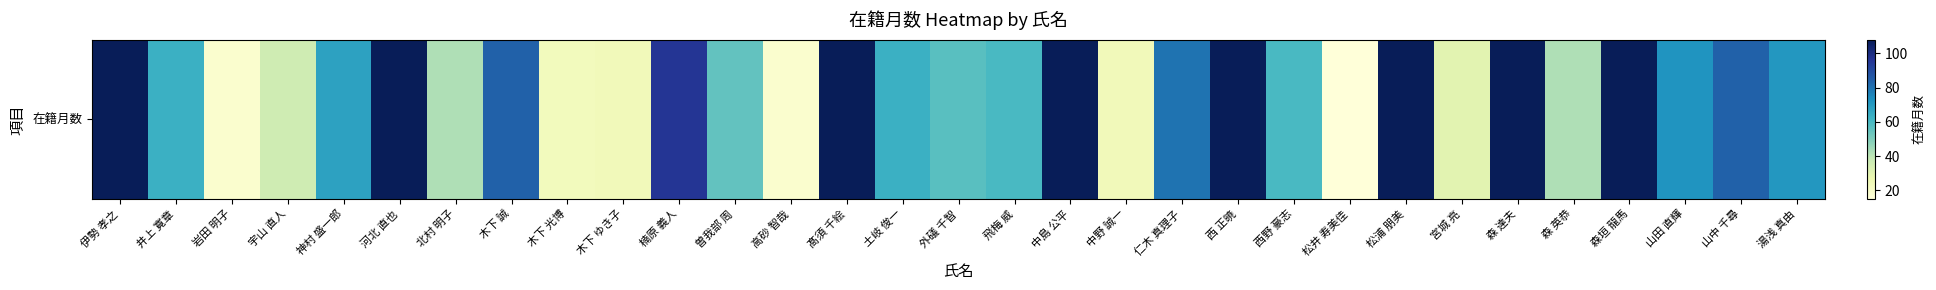

Reading left to right, transcribe all the data shown in this chart.

108	63	18	36	68	108	42	84	23	24	96	55	18	108	63	57	60	108	24	80	108	60	15	108	30	108	42	108	72	84	71